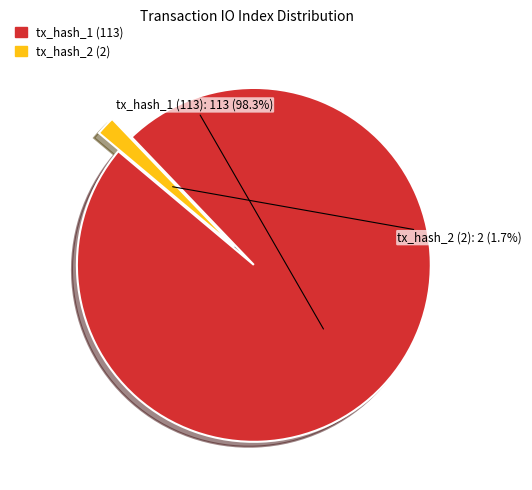

What percentage do tx_hash_1 (113) and tx_hash_2 (2) together represent?

100.0%